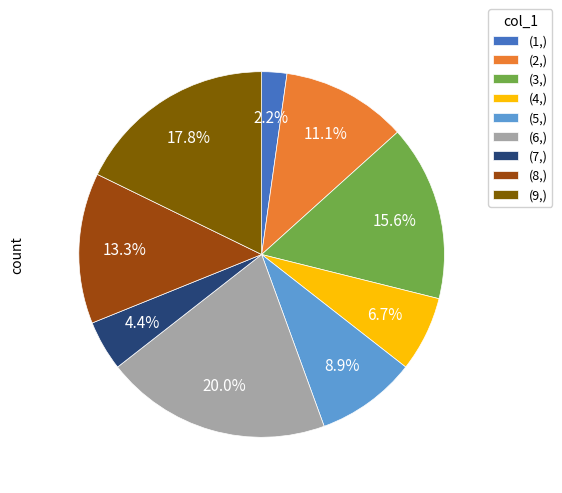

What is the largest slice in the pie chart?

(6,)